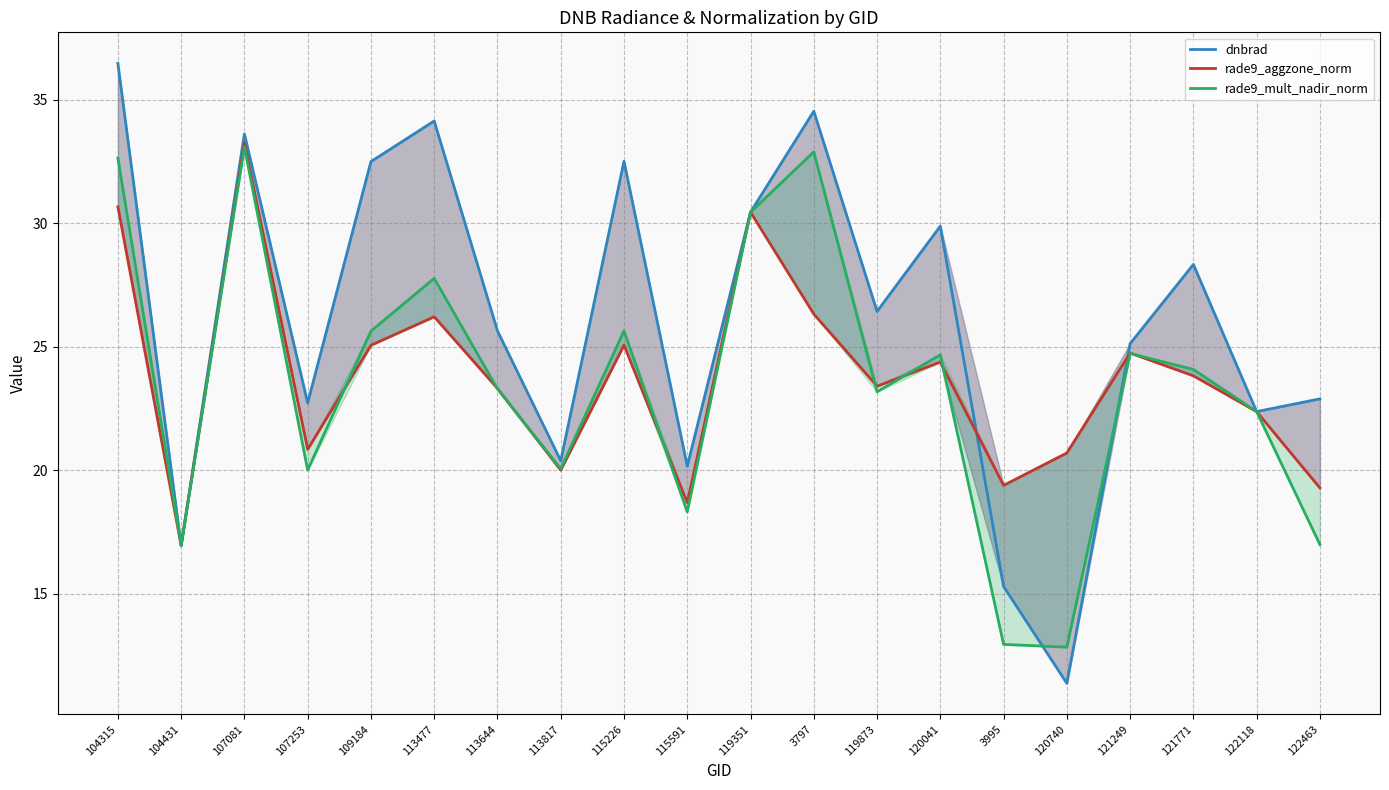

Where do rade9_mult_nadir_norm and rade9_aggzone_norm first cross each other?

107253 and 109184